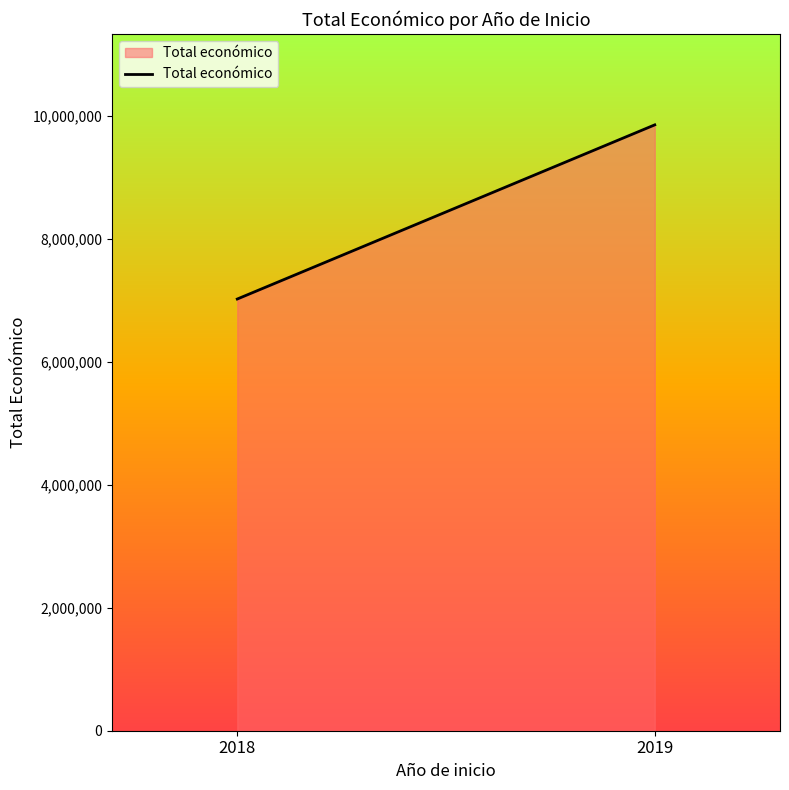

Which has a higher value, 2018 or 2019?

2019